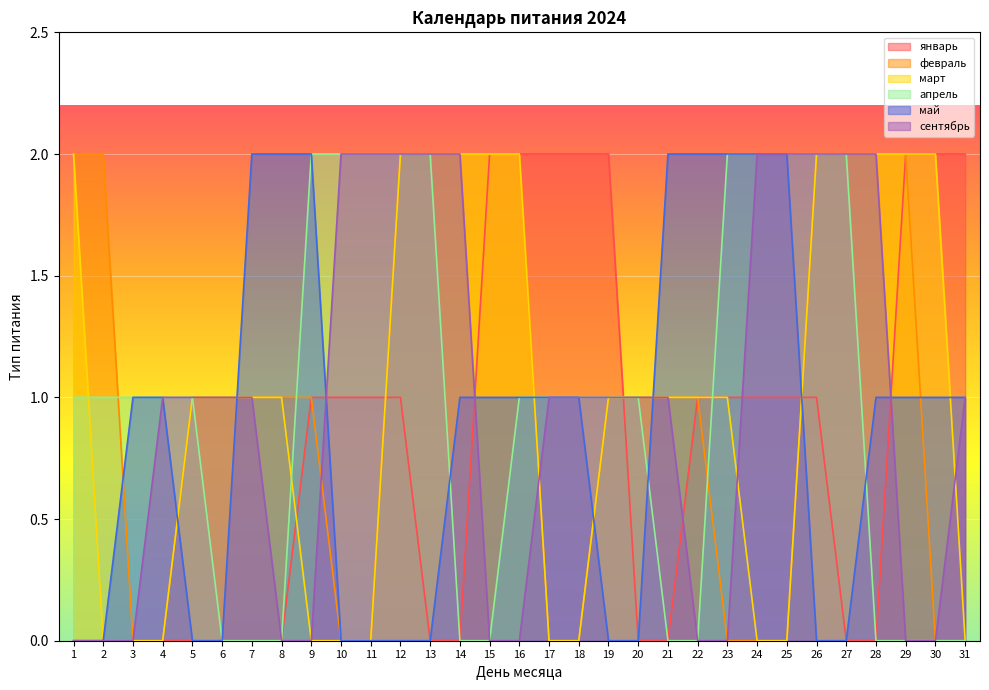

Where is сентябрь nearest to the value 1?

4